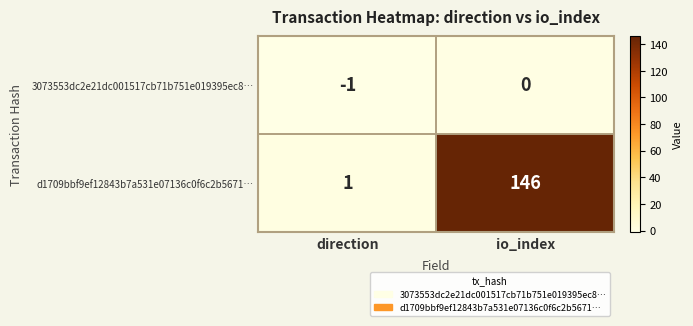

Which series has the largest range (max minus min)?

d1709bbf9ef12843b7a531e07136c0f6c2b5671…